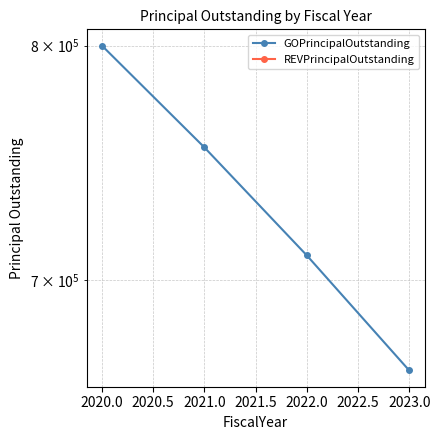

What is the difference between the maximum and second lowest values in the GOPrincipalOutstanding series?

90000